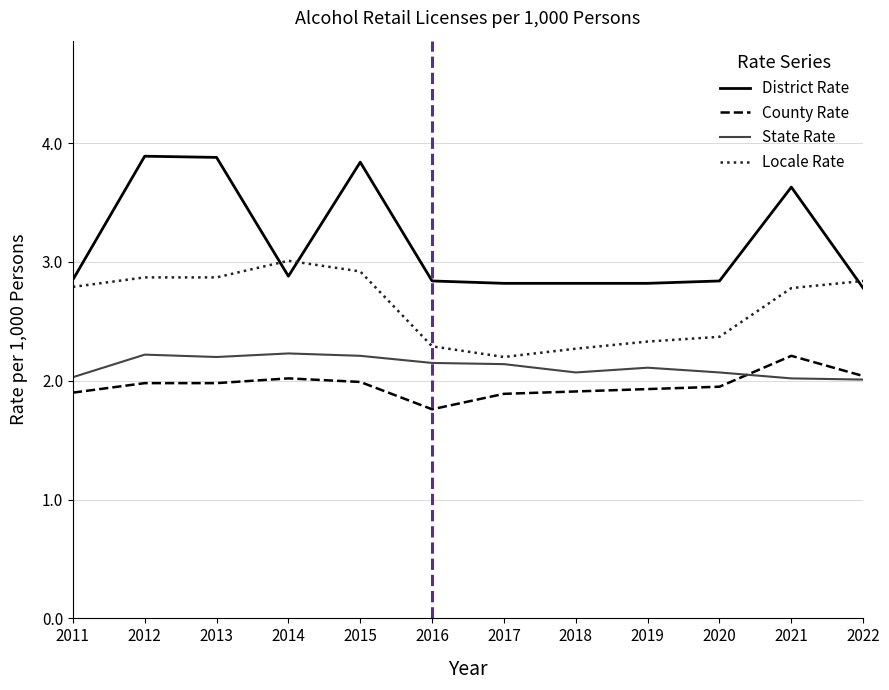

What is the maximum value for State Rate?

2.2